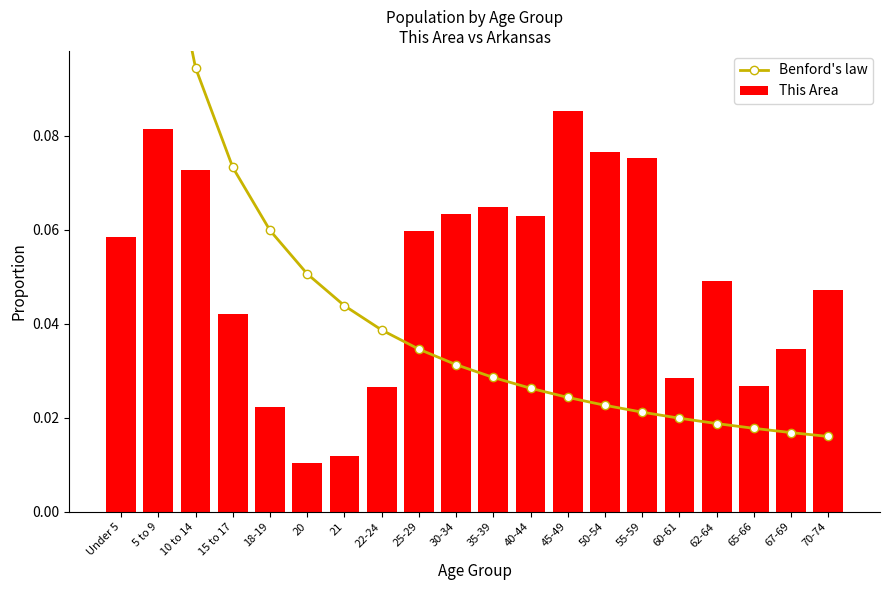

At which category does the chart reach its peak across all series?

Under 5